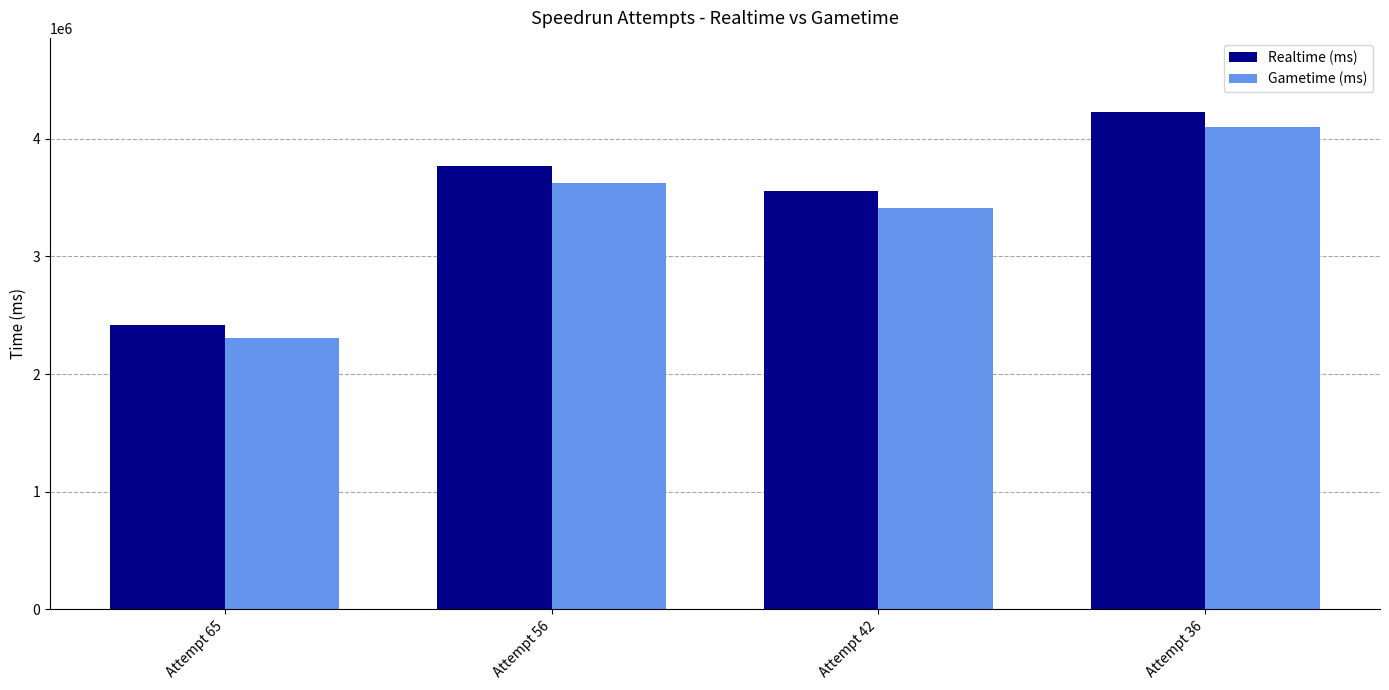

At Attempt 65, list the series in order from smallest to largest.

Gametime (ms), Realtime (ms)